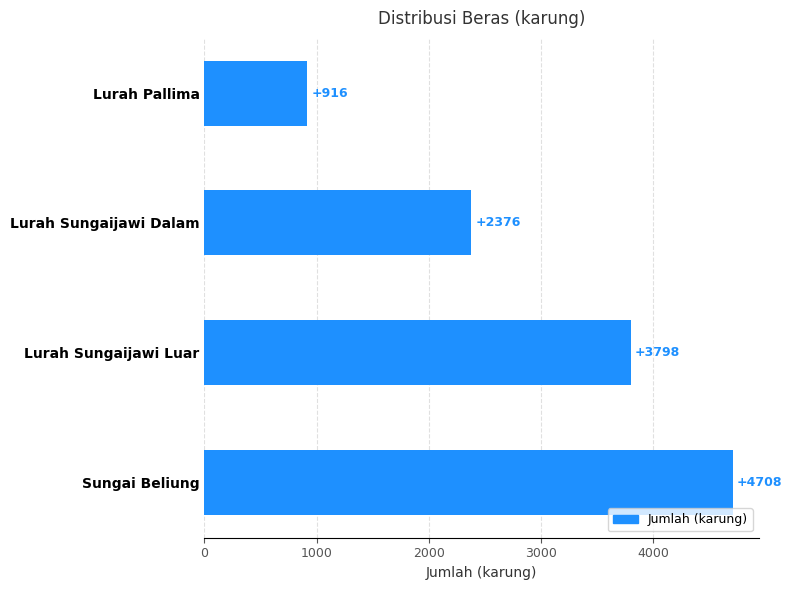

Does the chart contain stacked bars?

No